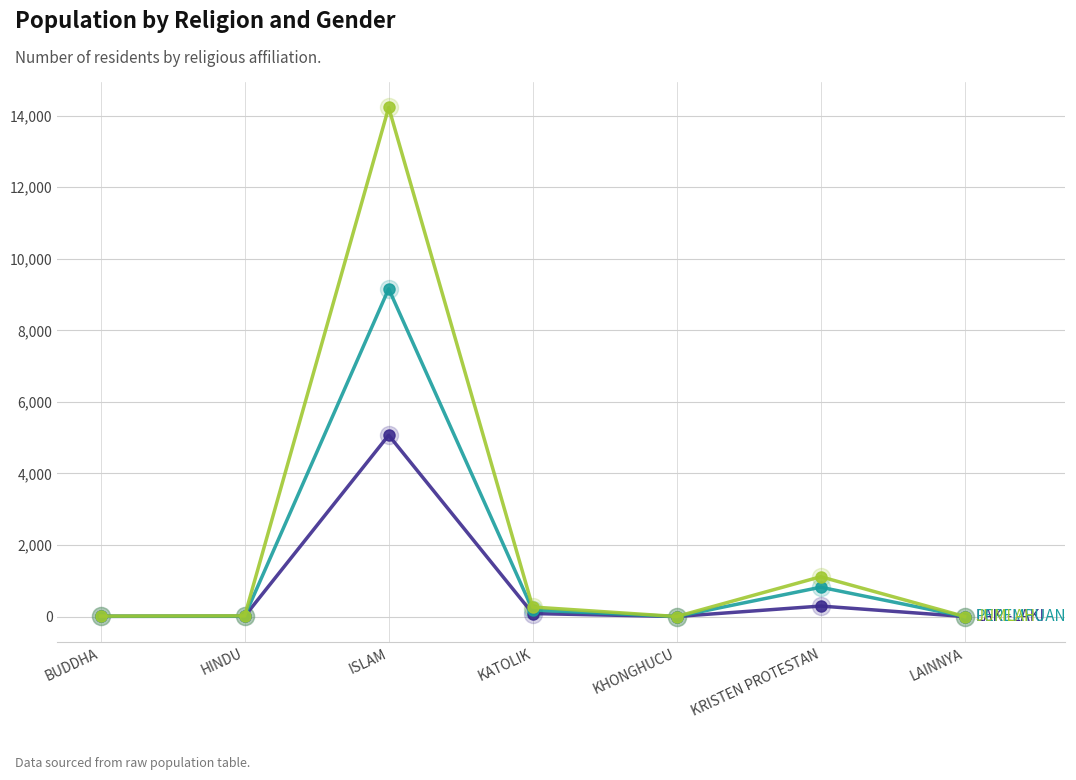

At which category does the chart reach its peak across all series?

ISLAM